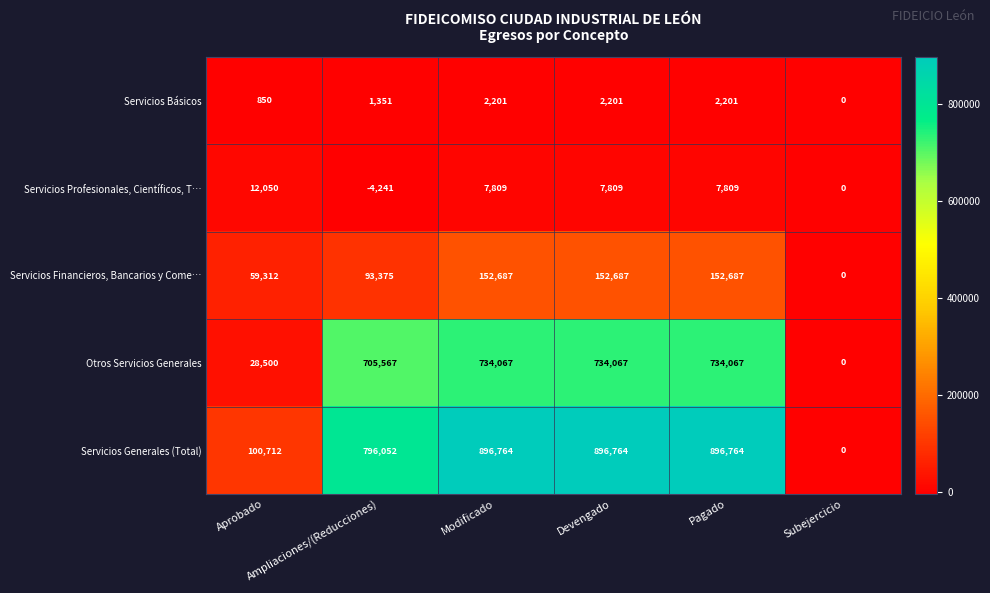

What is the maximum value for Servicios Financieros, Bancarios y Come…?

152687